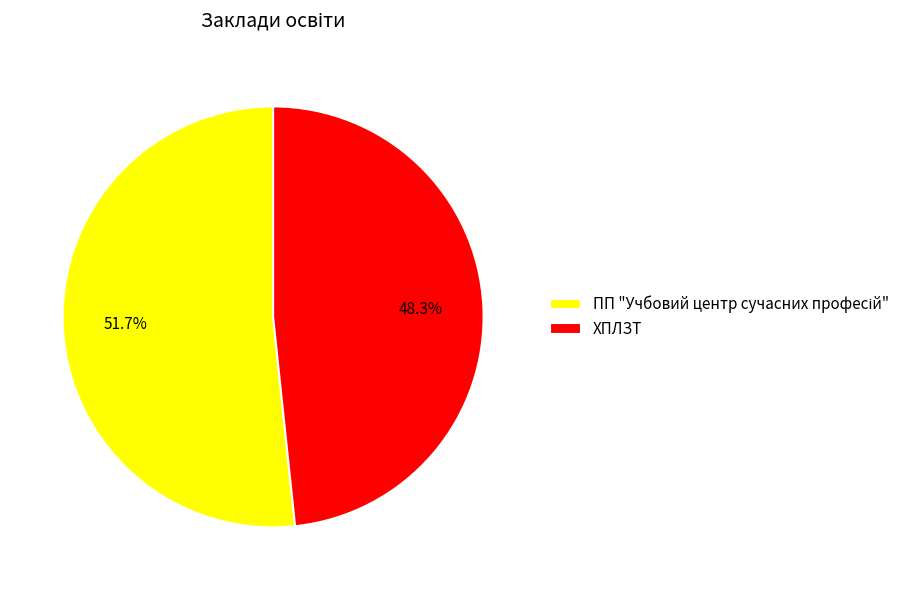

What is the smallest slice in the pie chart?

ХПЛЗТ